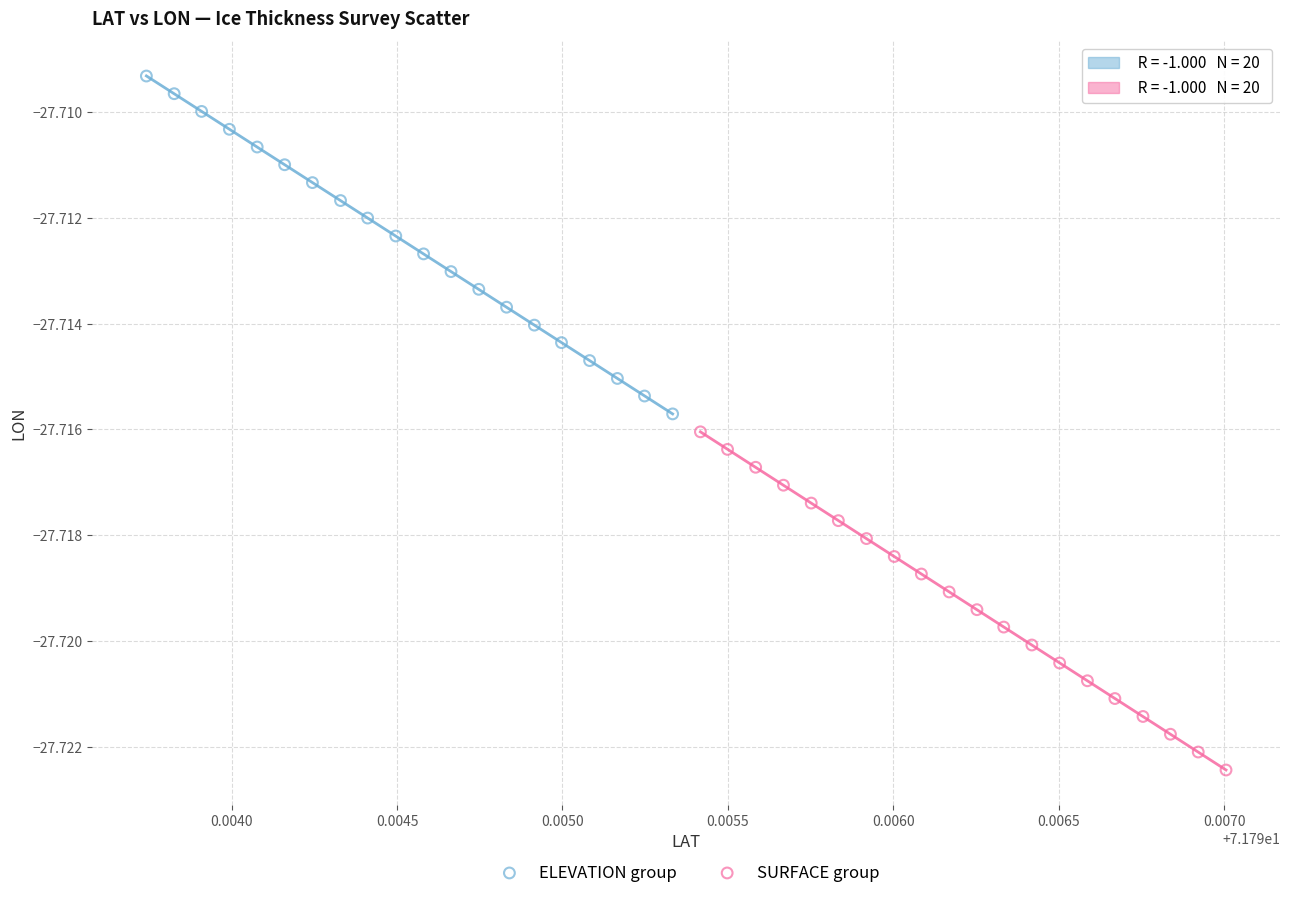

Which series reaches the minimum Y coordinate?

SURFACE group